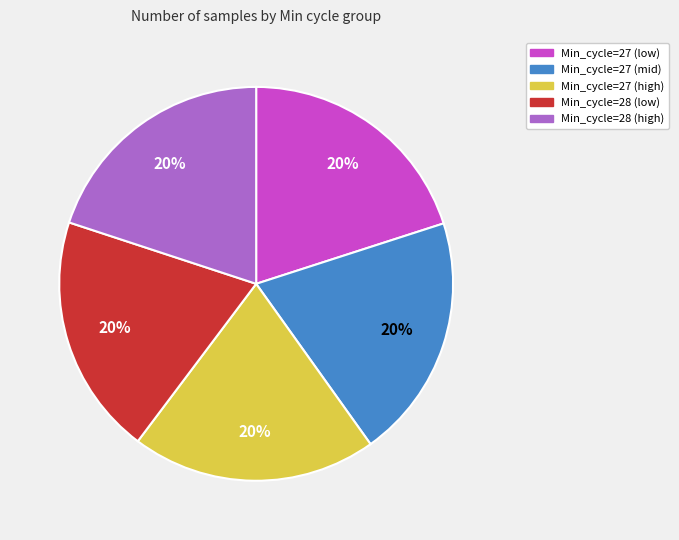

Is there any slice that represents more than half of the pie?

No